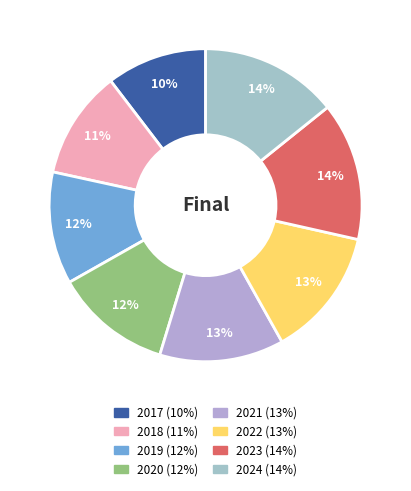

Is the sum of 2017 and 2018 greater than half?

No